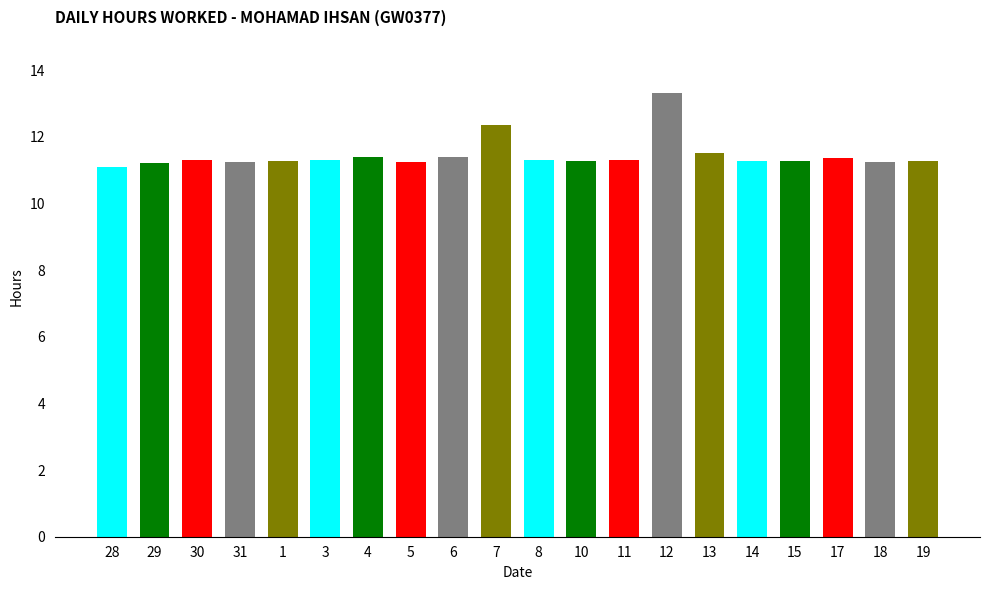

What is the label of the 19th bar from the left?

18